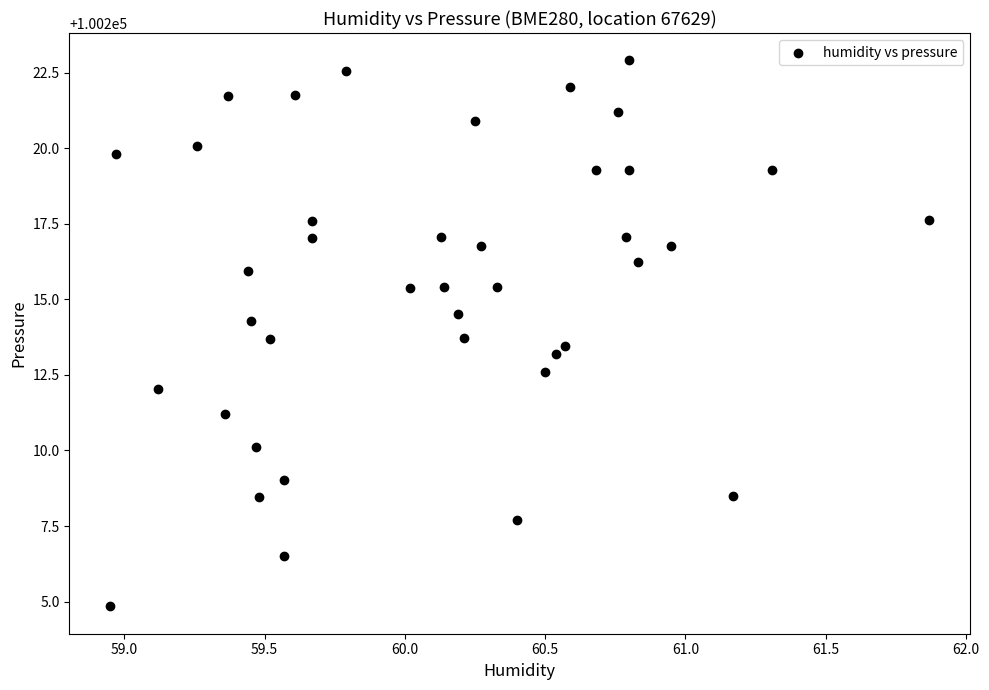

What is the range of X values (max minus min)?

2.9